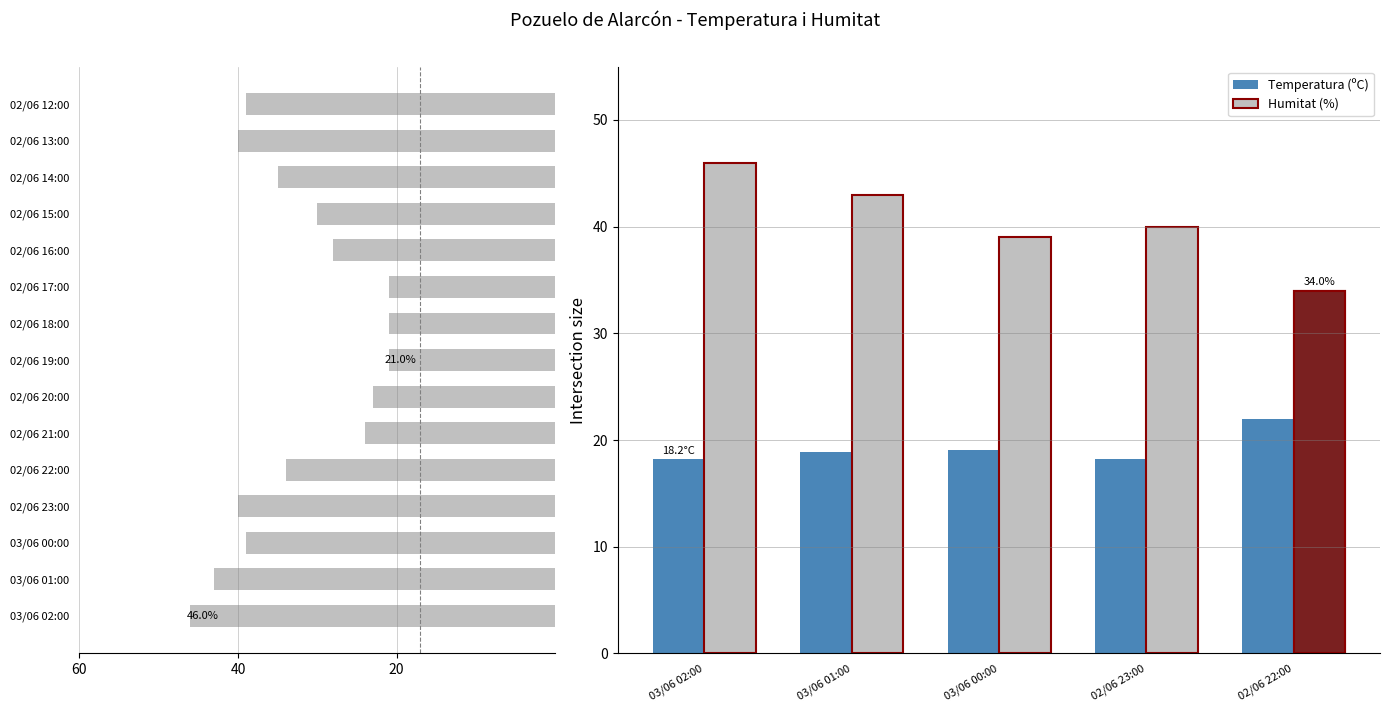

The Humitat (%) series shows 43.0 at 03/06 01:00. True or false?

True